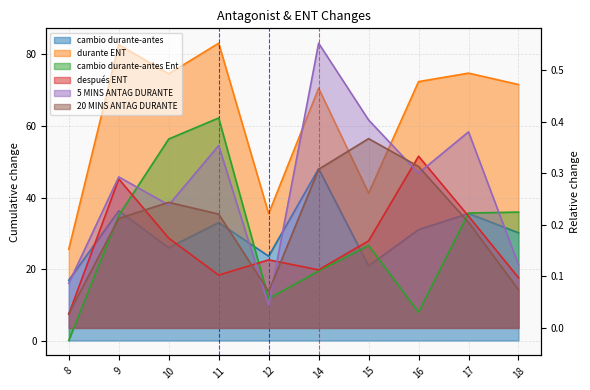

The después ENT series shows 0.1 at 18. True or false?

False